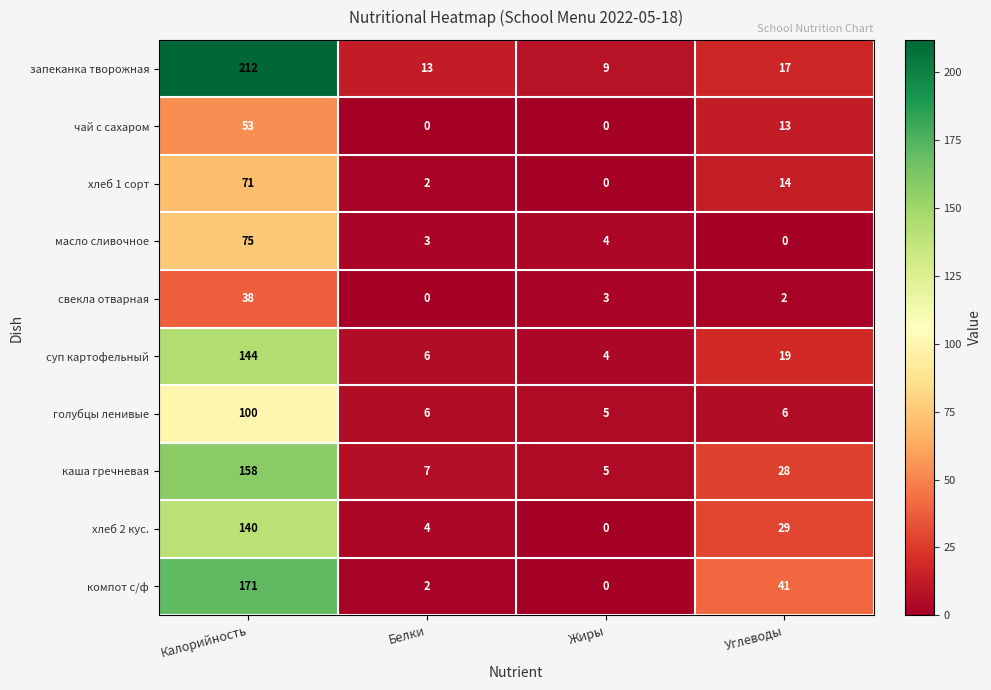

At Калорийность, list the series in order from largest to smallest.

запеканка творожная, компот с/ф, каша гречневая, суп картофельный, хлеб 2 кус., голубцы ленивые, масло сливочное, хлеб 1 сорт, чай с сахаром, свекла отварная